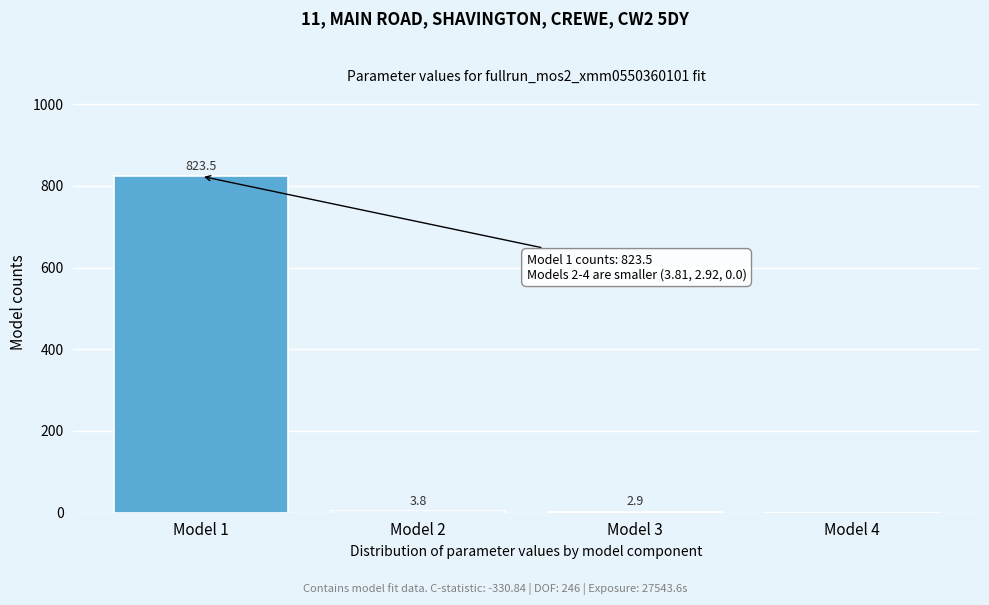

The value at Model 2 is 3.8. True or false?

True